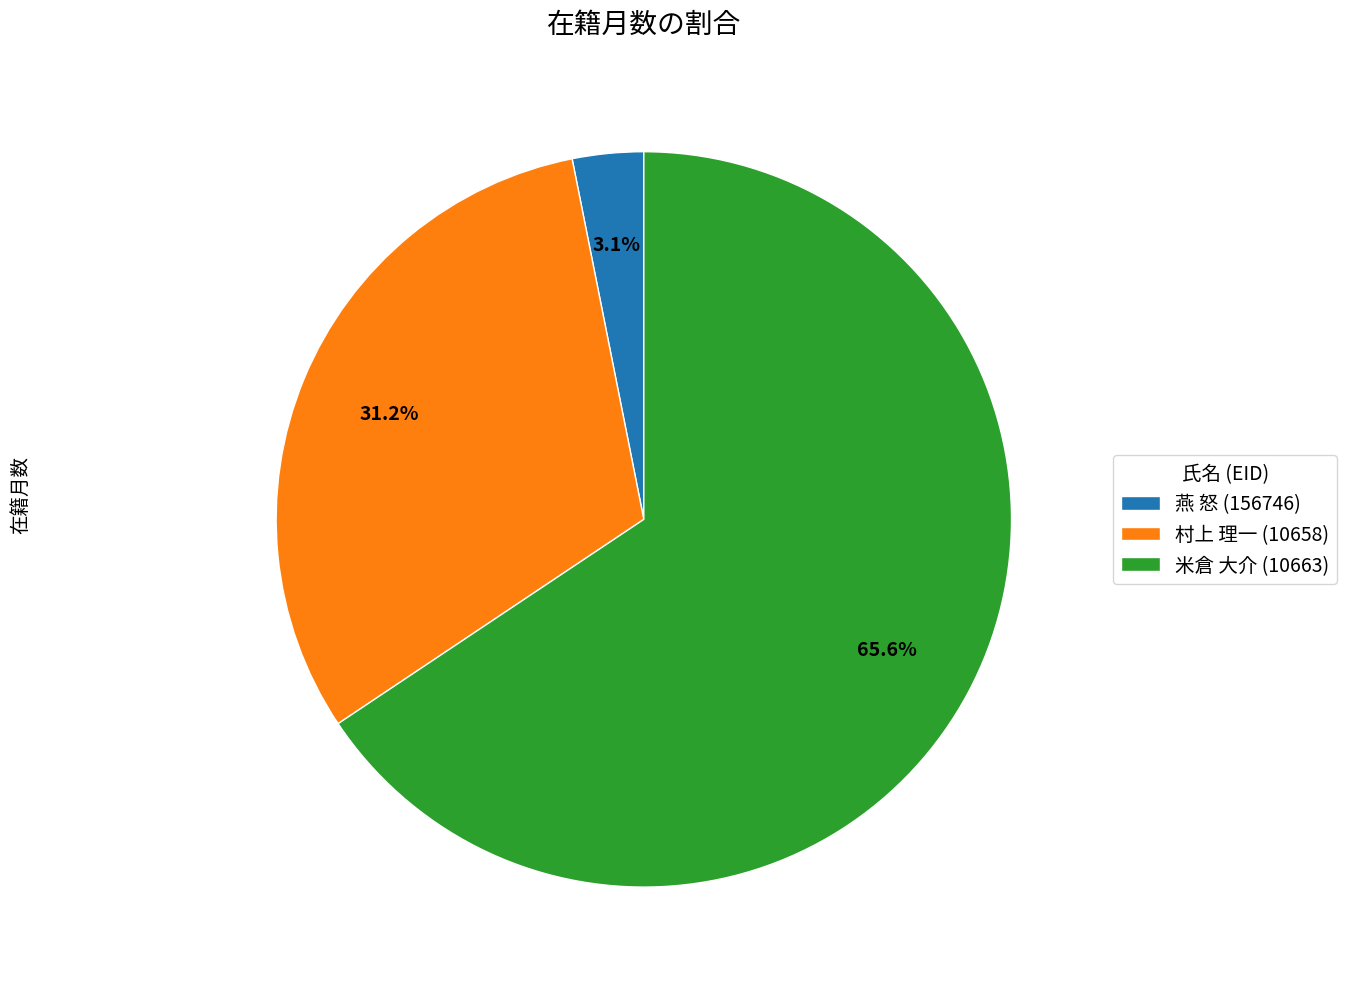

Combined, do 燕 怒 (156746) and 村上 理一 (10658) account for over 50%?

No